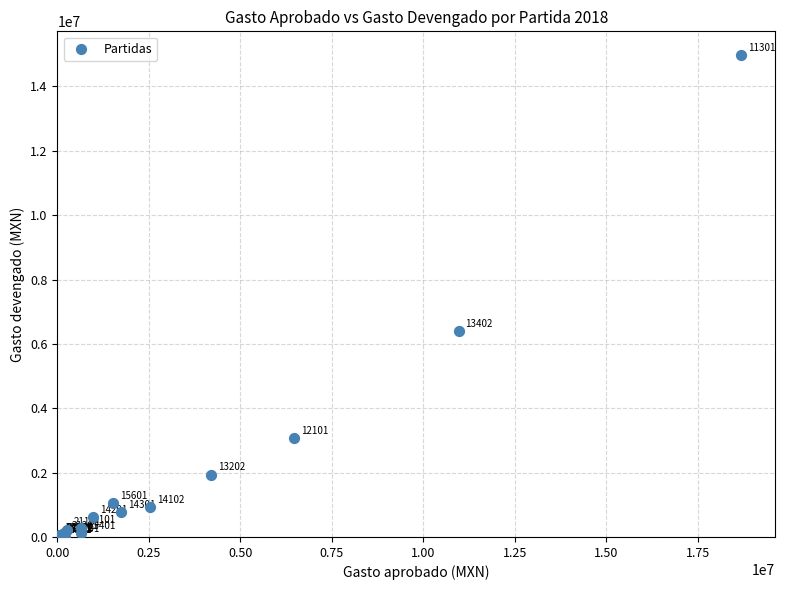

What Y value in the scatter plot is closest to 7482116?

6403573